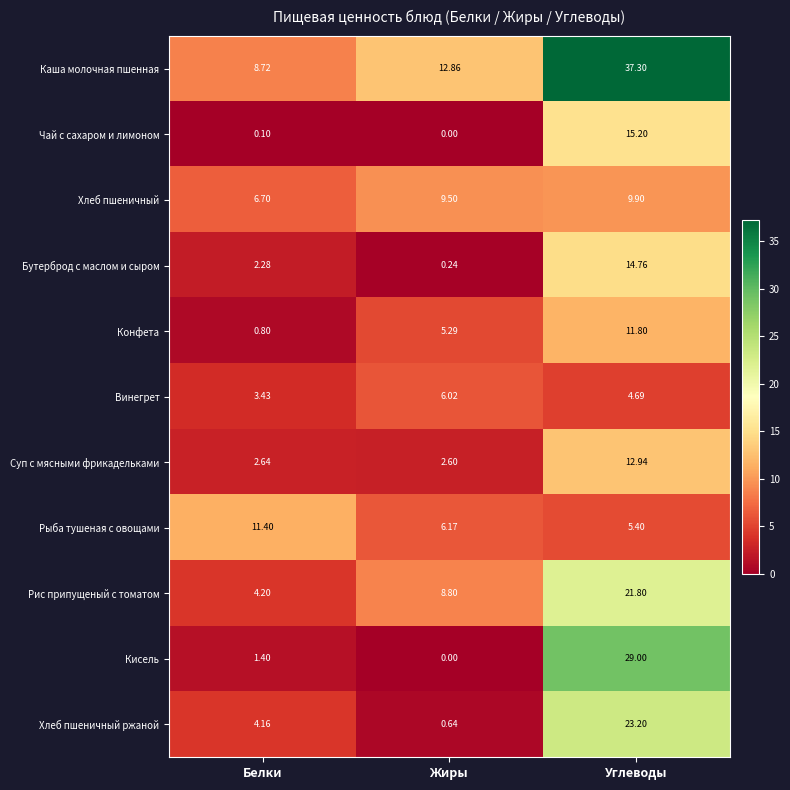

At which label is Рыба тушеная с овощами closest to 8?

Жиры